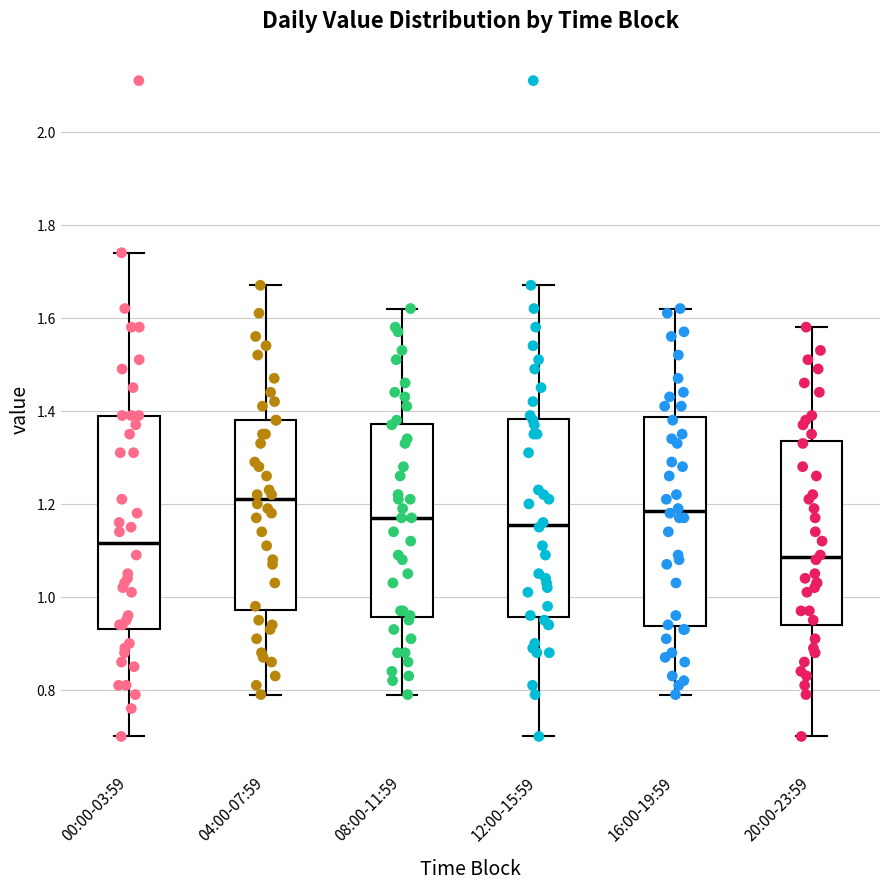

Where does the median line of the box for 04:00-07:59 sit on the y-axis? The values are not printed on the chart, so give them approximately, as read against the axis.

1.22